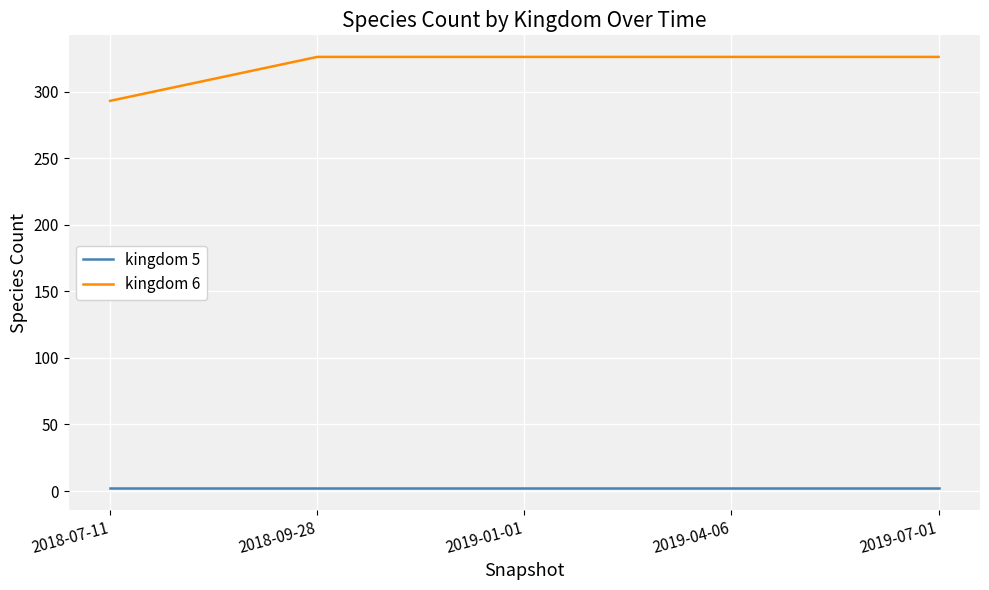

What is the total value across all series at 2018-09-28?

328